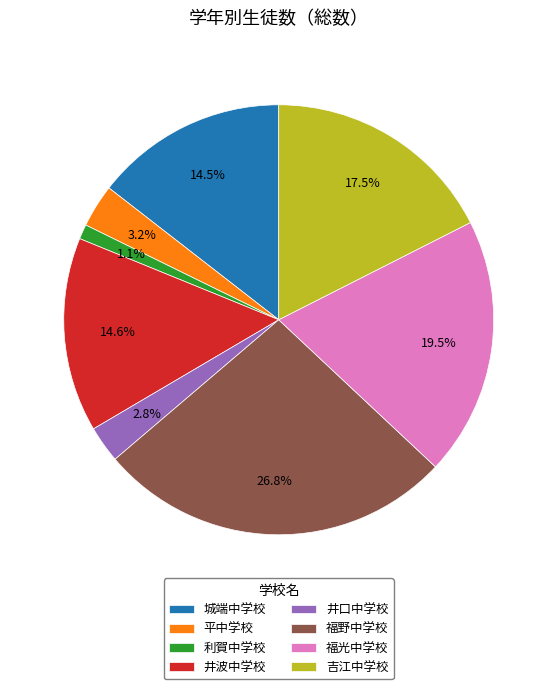

What is the ratio of the value at 井口中学校 to the value at 吉江中学校?

0.2